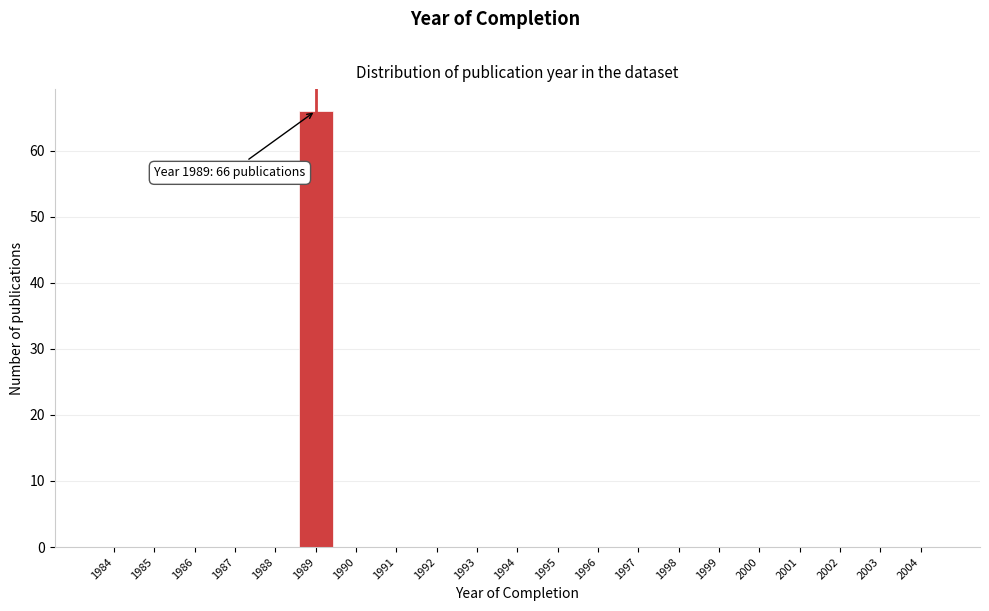

Reading left to right, list all the values displayed in this chart.

1984=0	1985=0	1986=0	1987=0	1988=0	1989=66	1990=0	1991=0	1992=0	1993=0	1994=0	1995=0	1996=0	1997=0	1998=0	1999=0	2000=0	2001=0	2002=0	2003=0	2004=0